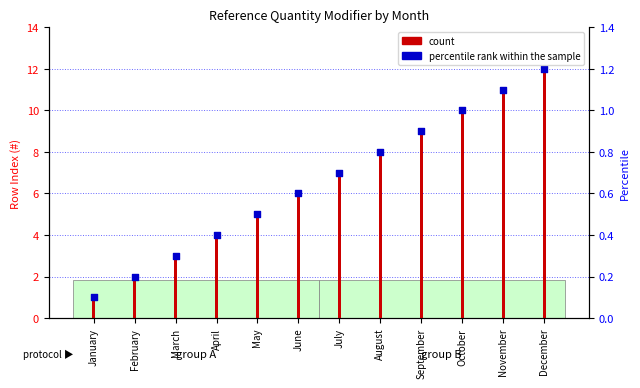

Which series contains the lowest Y value?

count